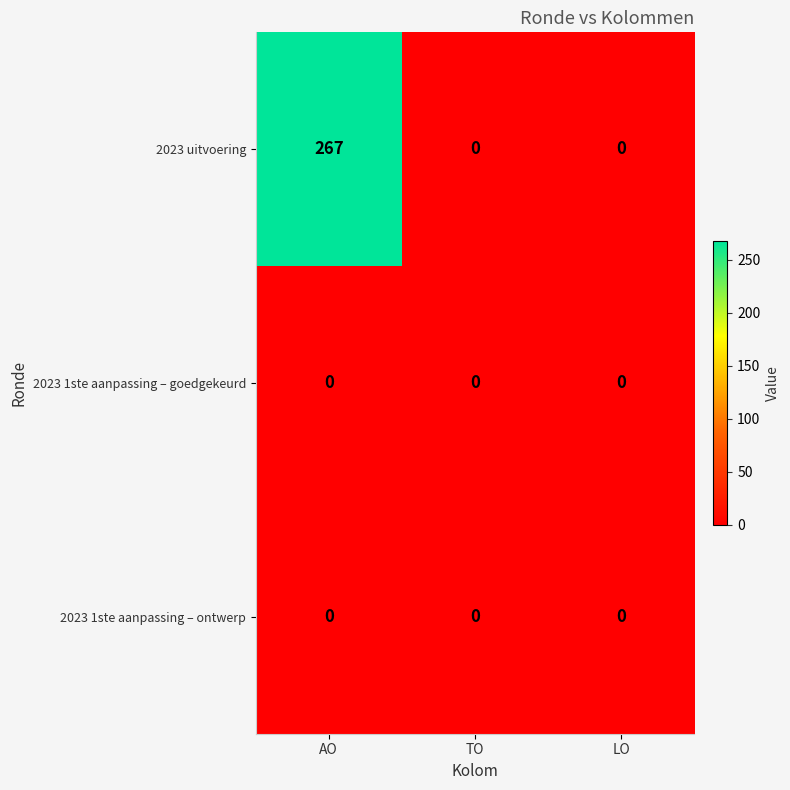

How many data points does each series have?

3